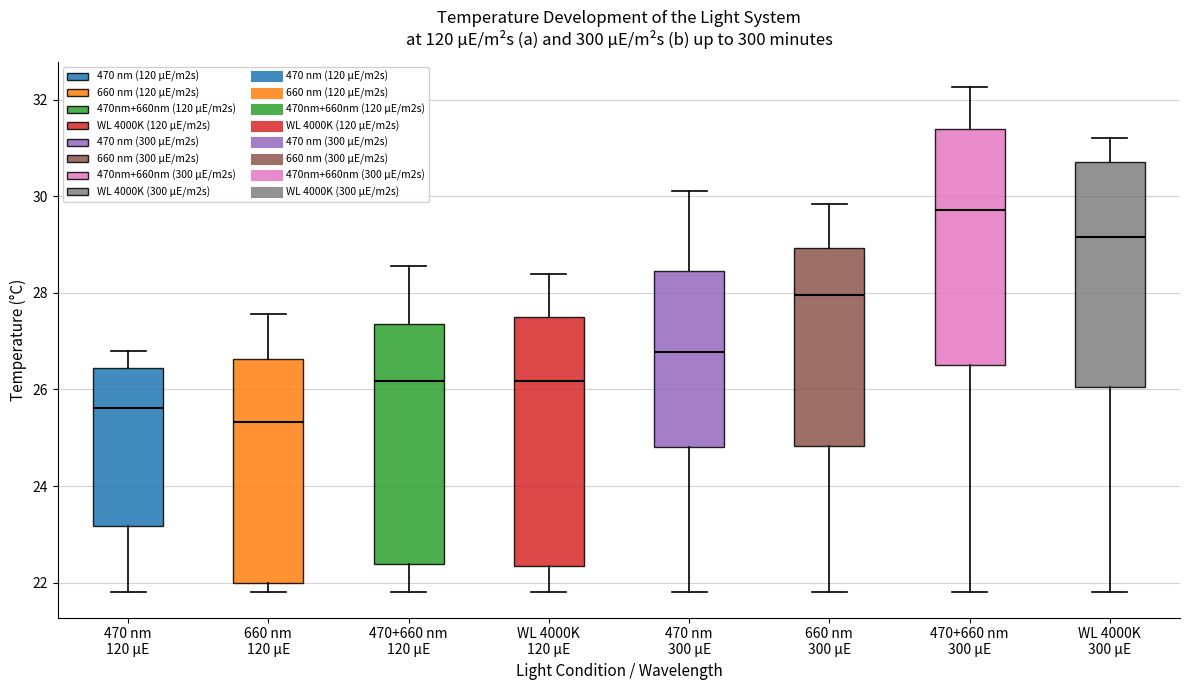

Which box's median line is the lowest?

660 nm 120 µE